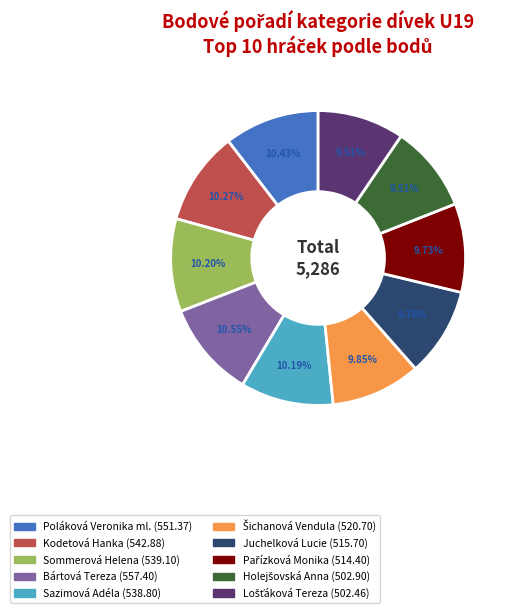

Does Bártová Tereza represent more than half of the total?

No